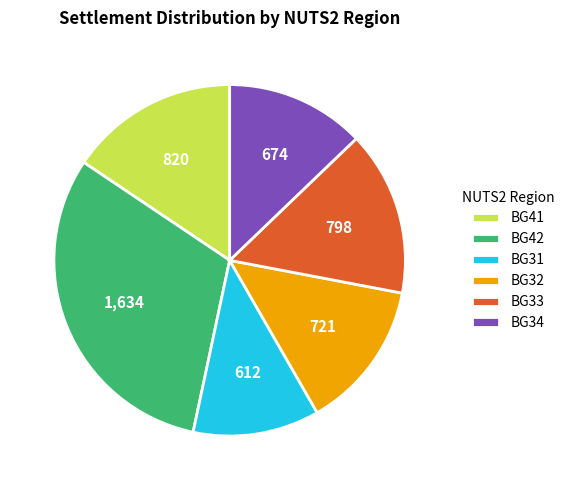

What is the smallest slice in the pie chart?

BG31